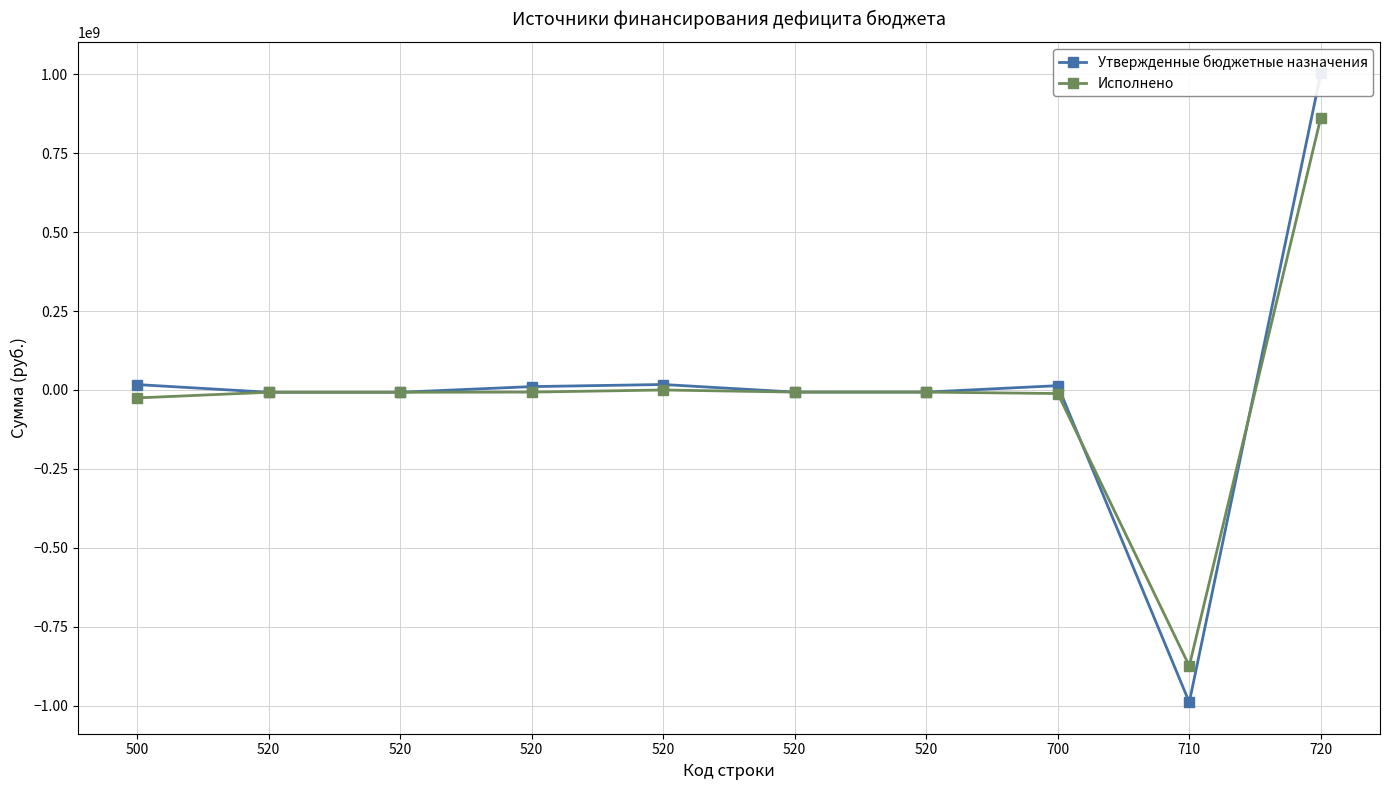

In Исполнено, how many points are higher than both neighbors (excluding endpoints)?

1